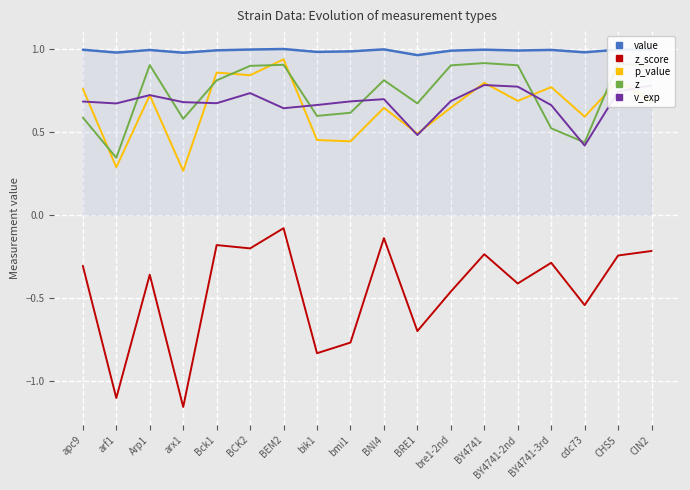

Which category has the lowest value across all series?

arx1